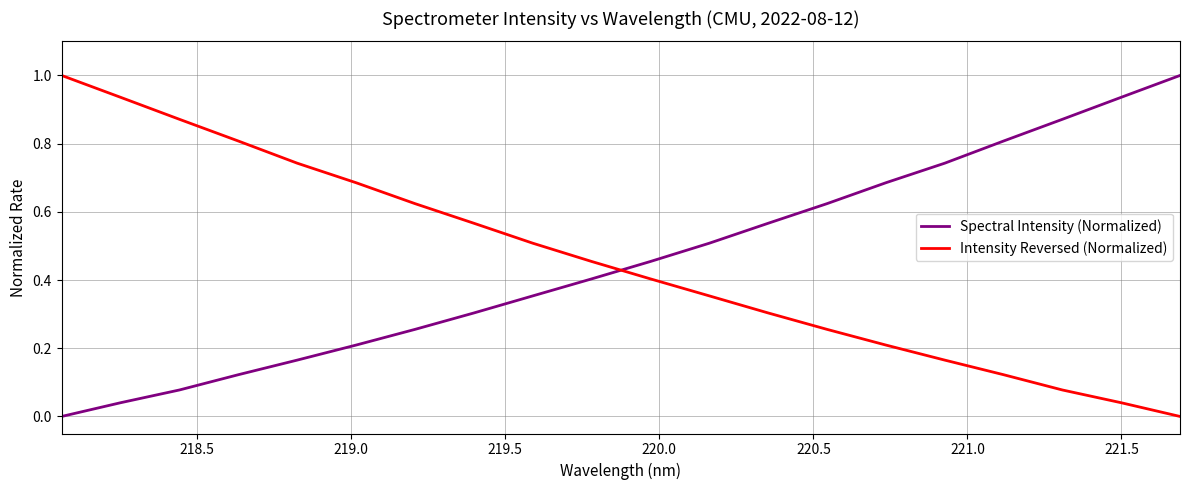

How many intersections are there between Spectral Intensity (Normalized) and Intensity Reversed (Normalized)?

1